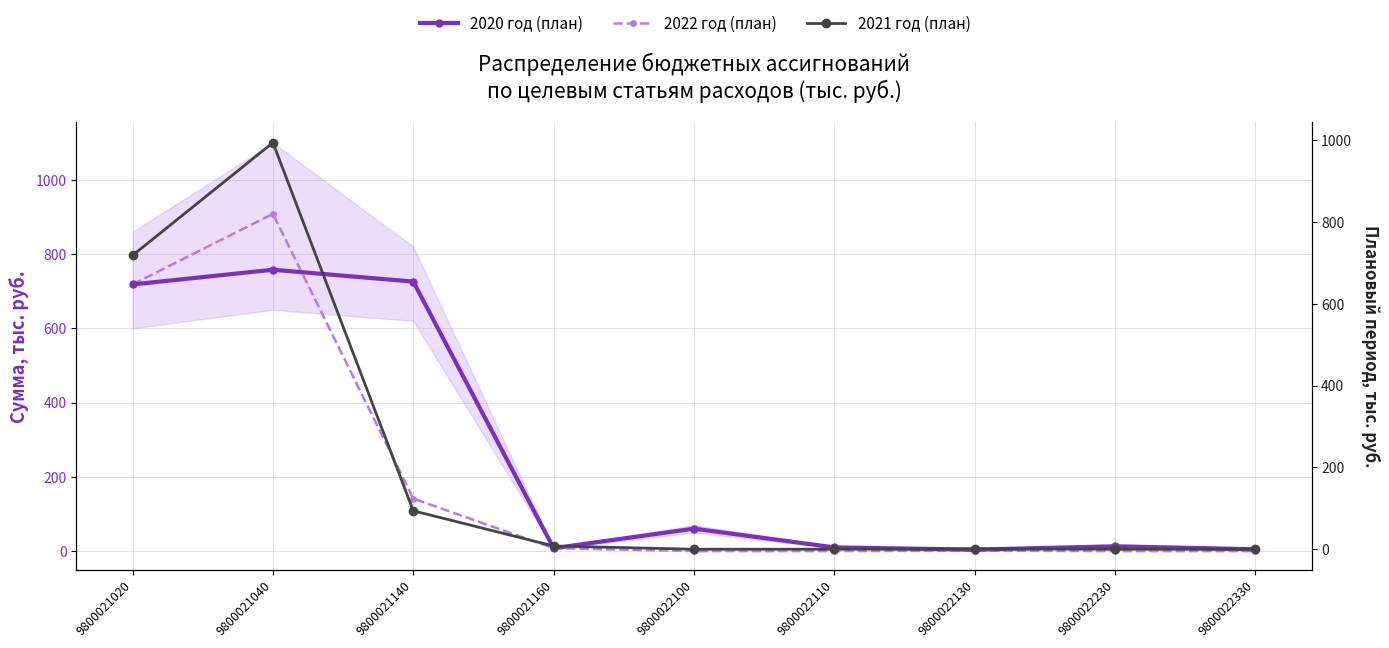

Which series changed the most between 9800021040 and 9800022230?

2021 год (план)